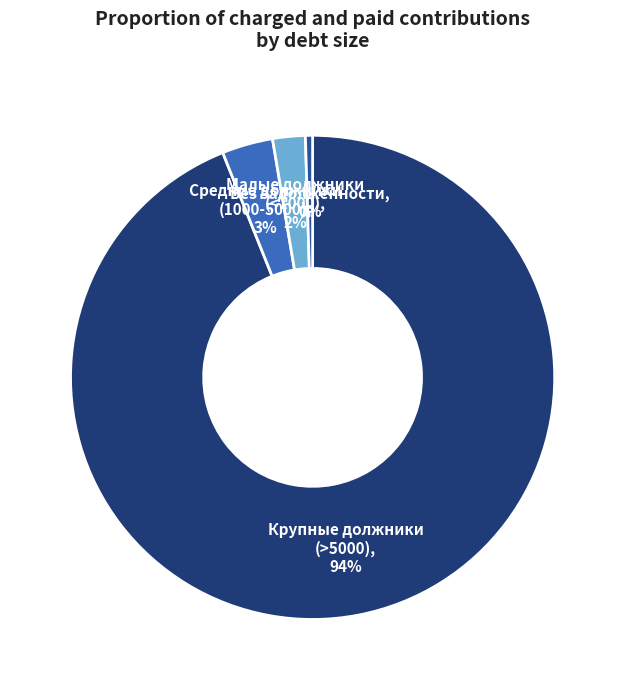

To the nearest percent, what is the average slice percentage?

25%